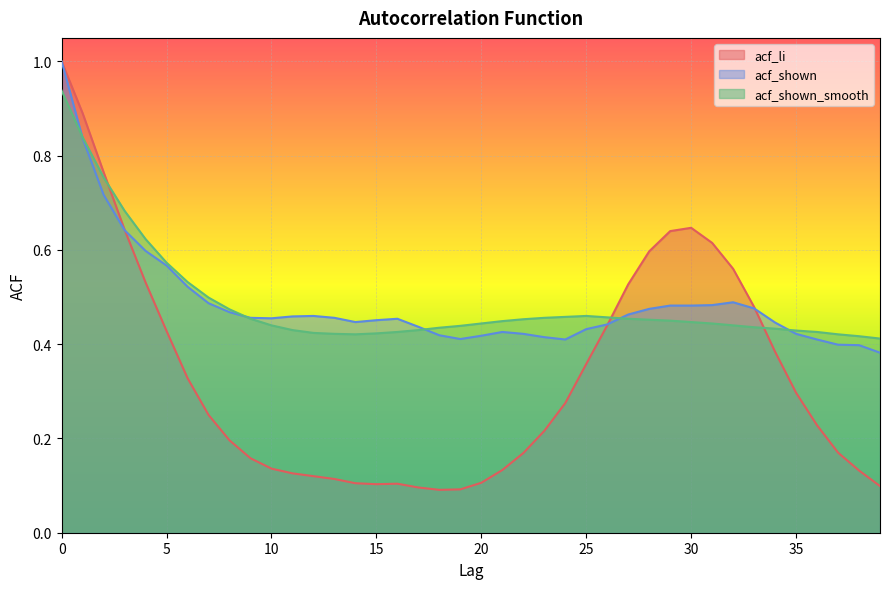

List the labels in order of acf_shown value, smallest first.

39, 38, 37, 24, 36, 19, 23, 20, 18, 22, 35, 21, 25, 17, 26, 34, 14, 15, 16, 10, 9, 13, 11, 12, 27, 8, 28, 33, 29, 30, 31, 7, 32, 6, 5, 4, 3, 2, 1, 0